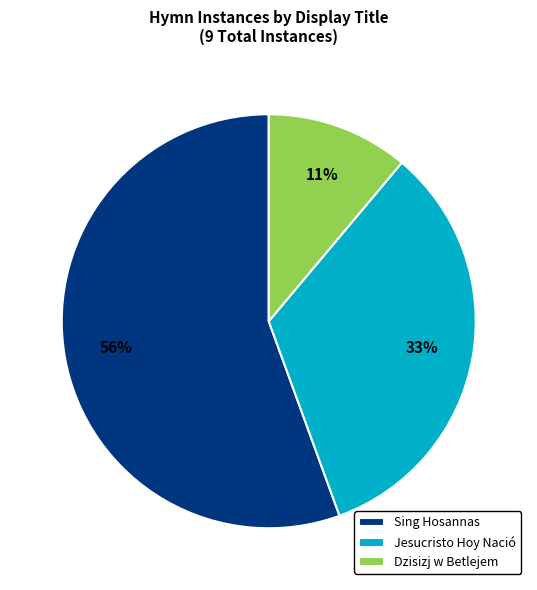

Which slice represents more than half of the pie?

Sing Hosannas